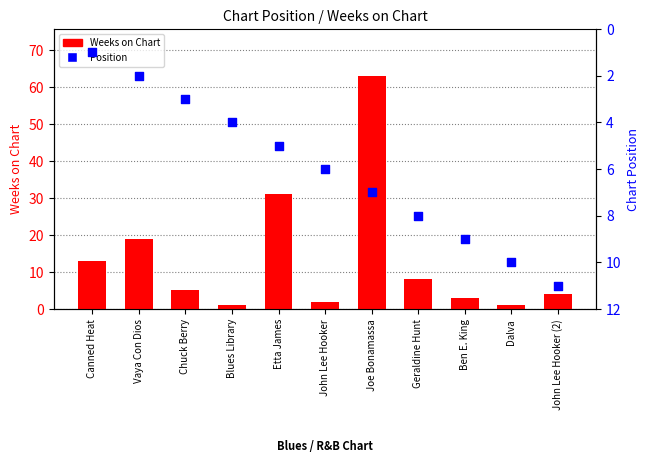

What are all the series names shown in the legend?

Weeks on Chart, Position